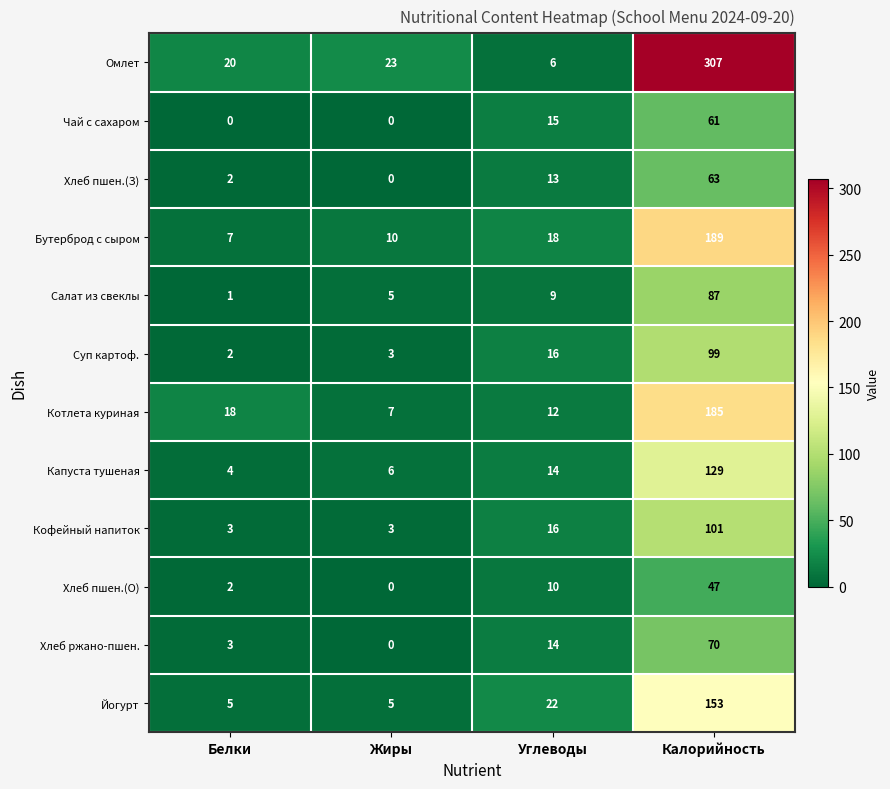

At which category is the sum across all series the highest?

Калорийность